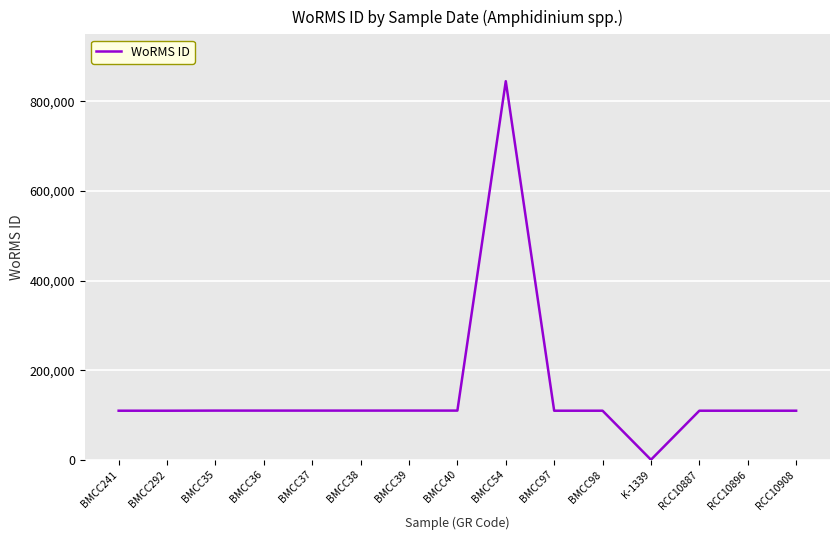

The value at BMCC98 is 109473. True or false?

True